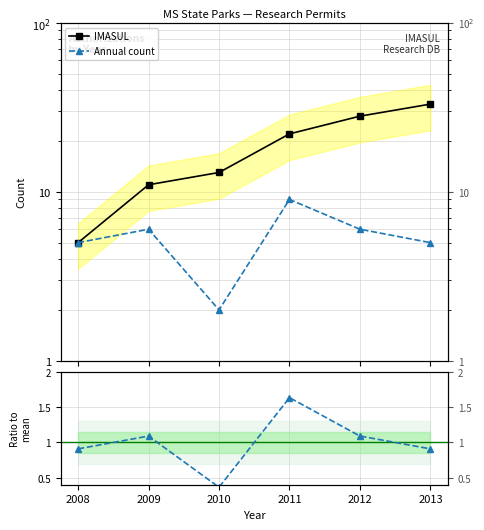

How many data points in Annual / mean are less than 1?

3